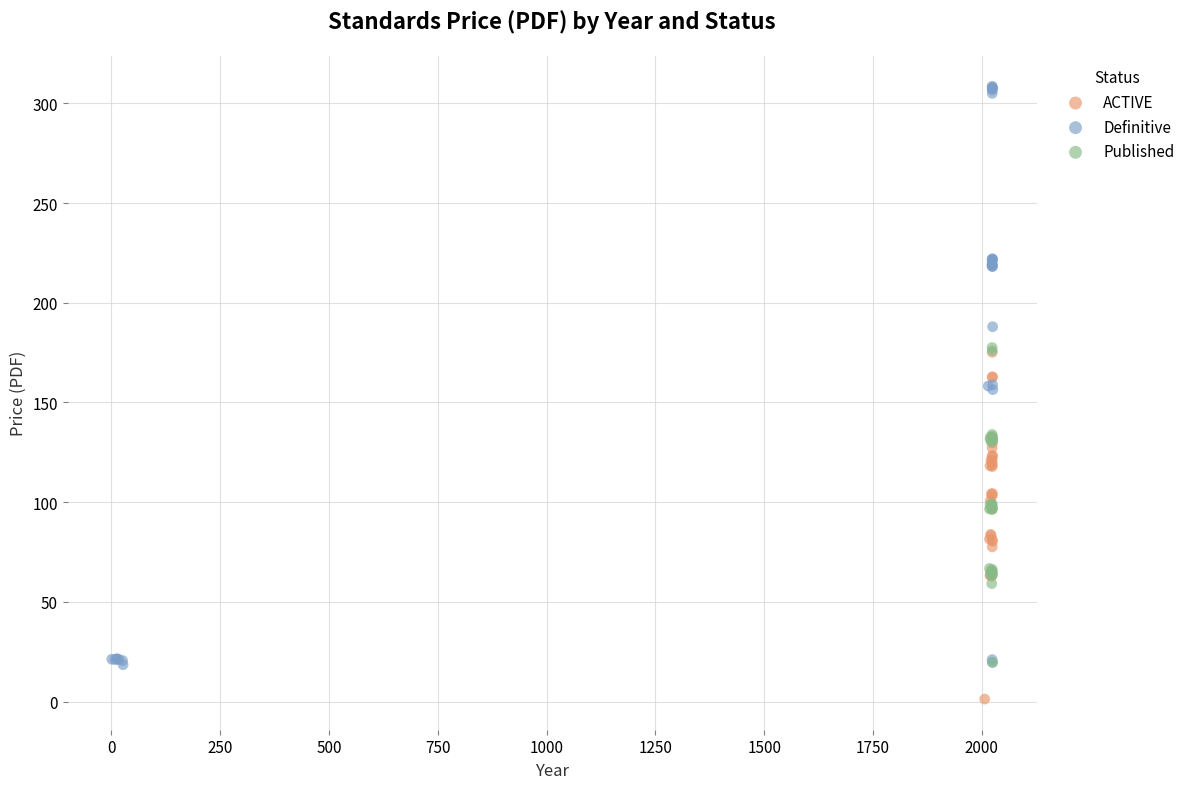

What are all the series names shown in the legend?

ACTIVE, Definitive, Published